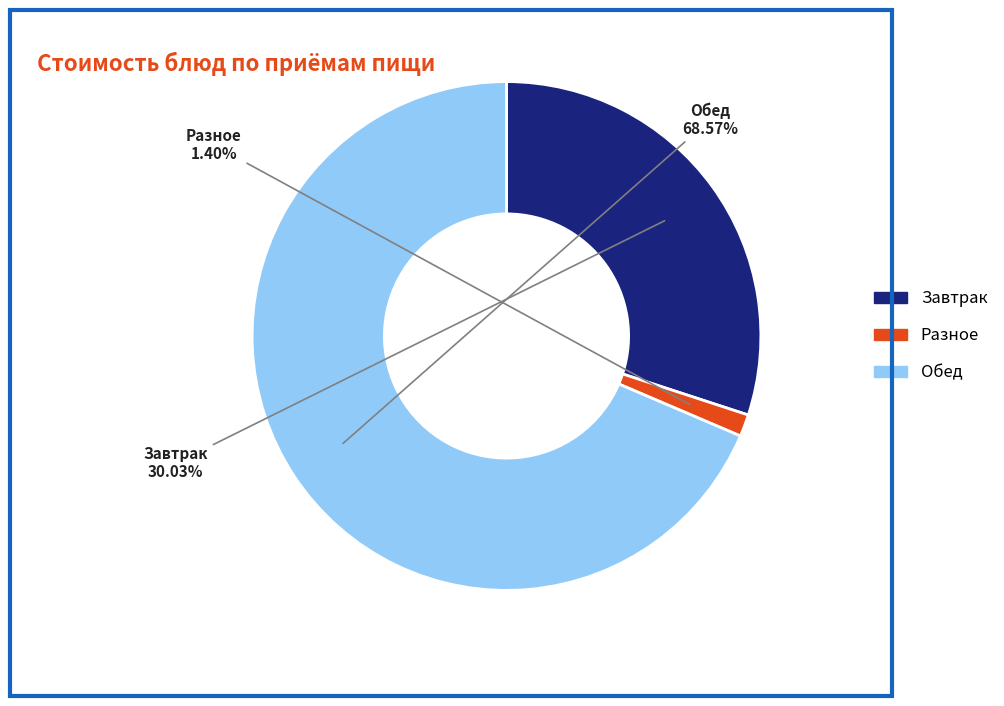

Is there a majority slice in this chart?

Yes